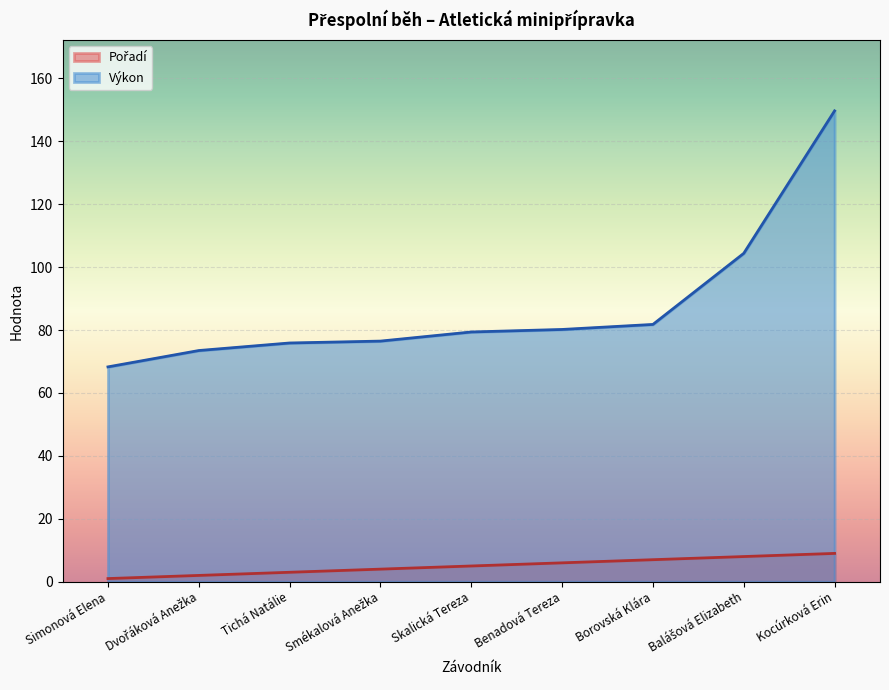

What is the minimum value shown in the chart?

1.0